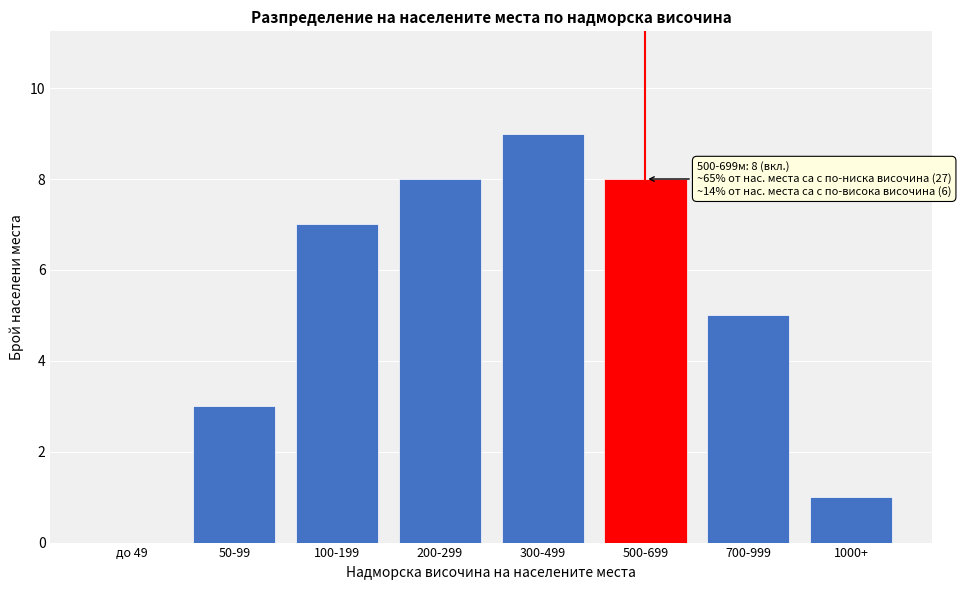

Reading right to left, what are all the values shown in this chart?

1000+=1	700-999=5	500-699=8	300-499=9	200-299=8	100-199=7	50-99=3	до 49=0